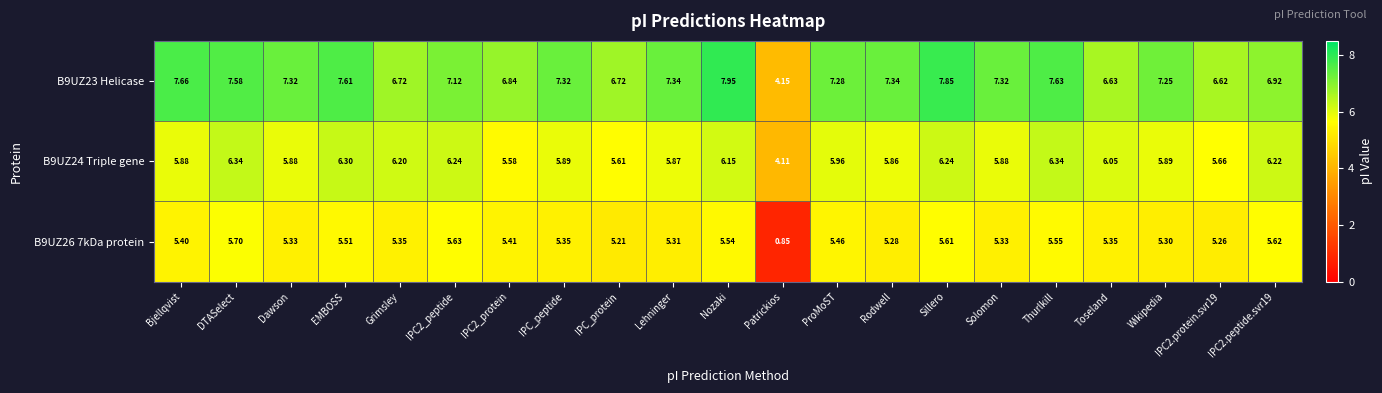

What is the difference between the highest and lowest values at ProMoST?

1.8